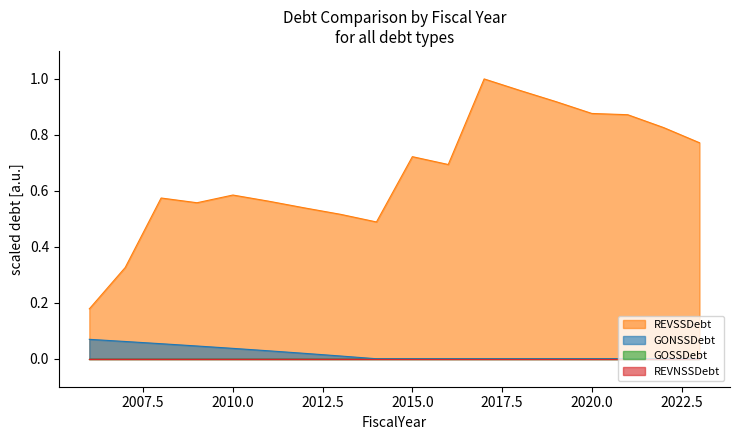

How many interior local valleys does the REVSSDebt series have?

3